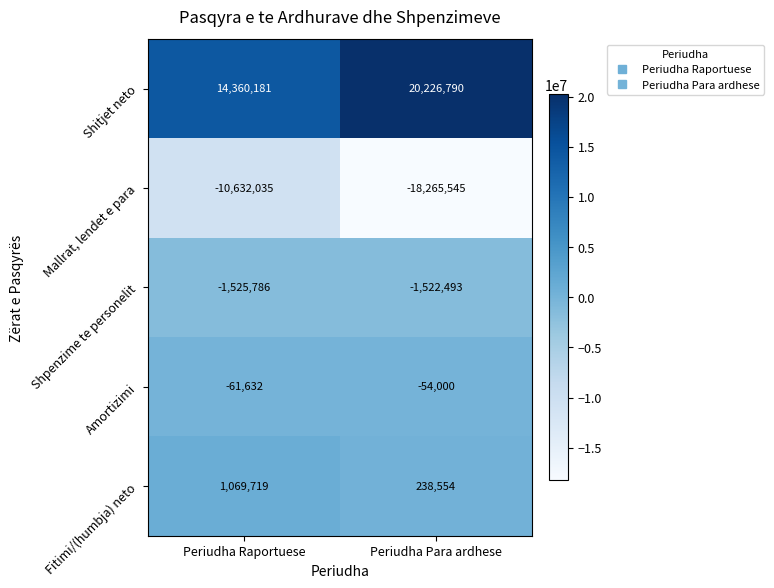

Reading right to left, transcribe all the data shown in this chart.

Shitjet neto: Periudha Para ardhese=20226790	Periudha Raportuese=14360181
Mallrat, lendet e para: Periudha Para ardhese=-18265545	Periudha Raportuese=-10632035
Shpenzime te personelit: Periudha Para ardhese=-1522493	Periudha Raportuese=-1525786
Amortizimi: Periudha Para ardhese=-54000	Periudha Raportuese=-61632
Fitimi/(humbja) neto: Periudha Para ardhese=238554	Periudha Raportuese=1069719